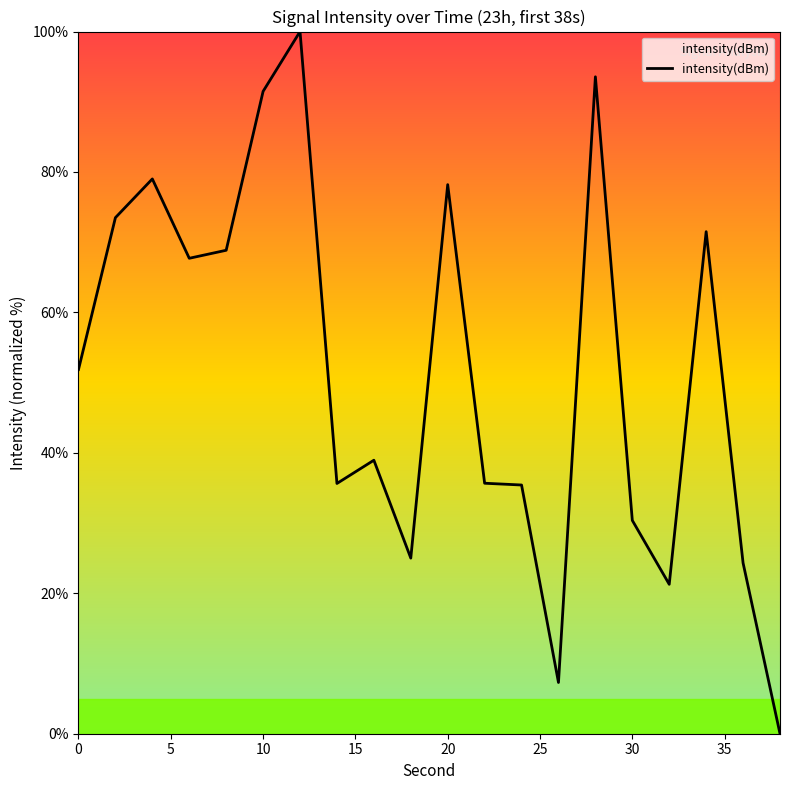

What is the maximum value shown in the chart?

100.0